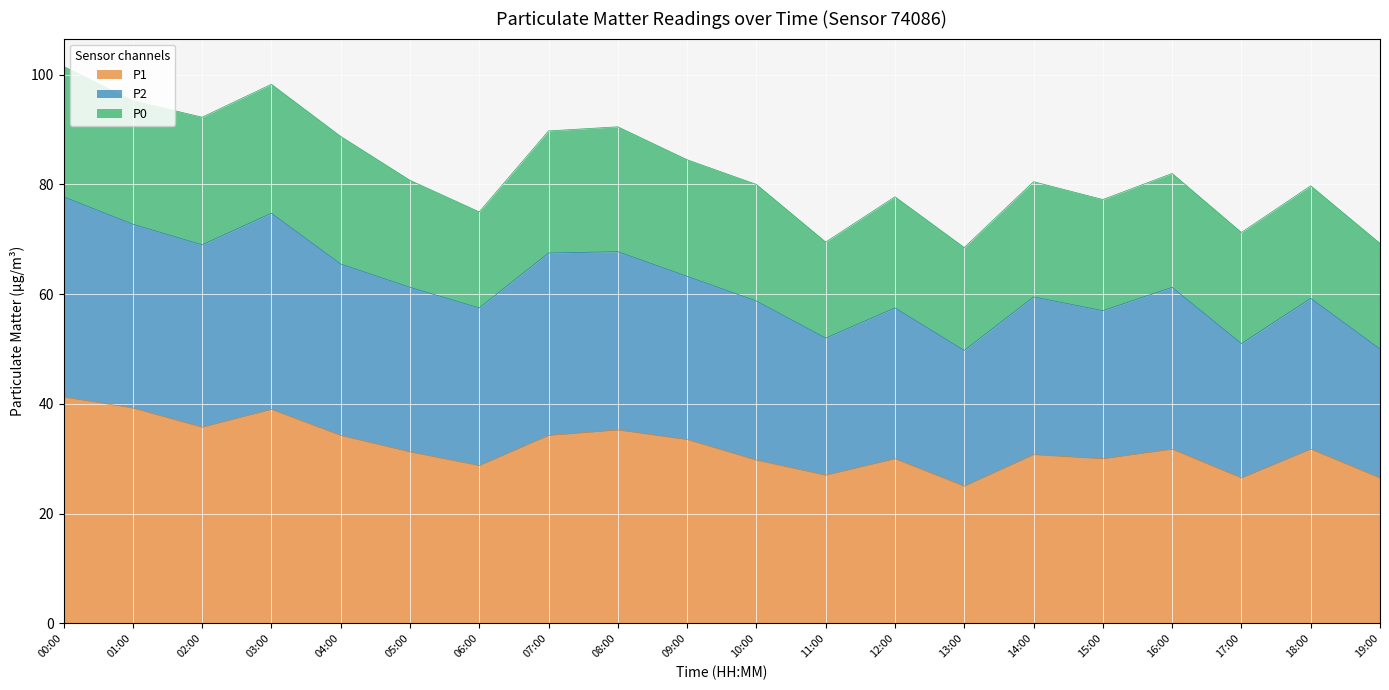

The value of P1 at 08:00 is 35.2. True or false?

True